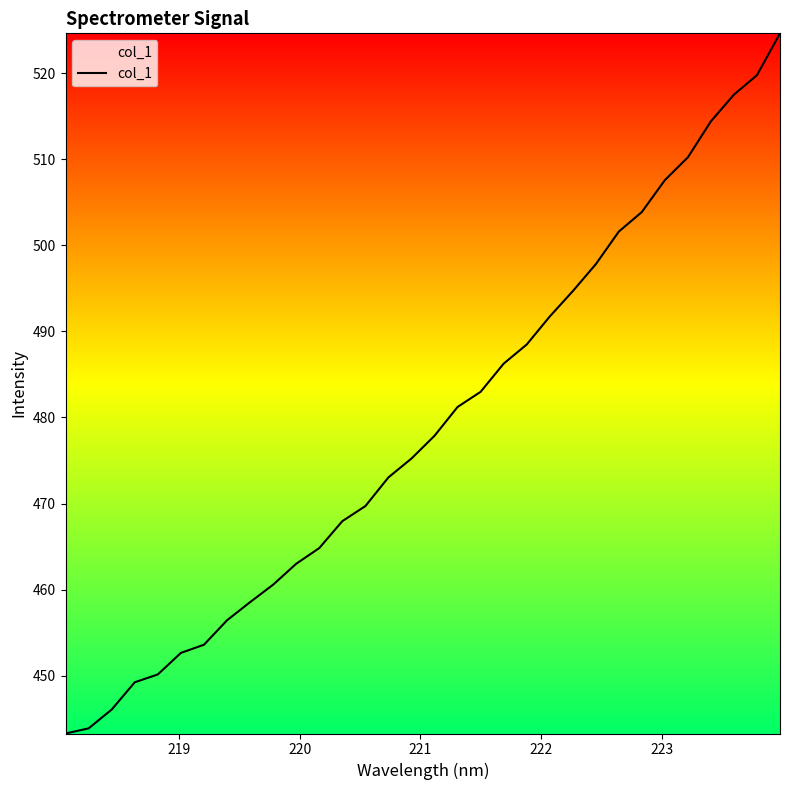

What is the minimum value shown in the chart?

443.3